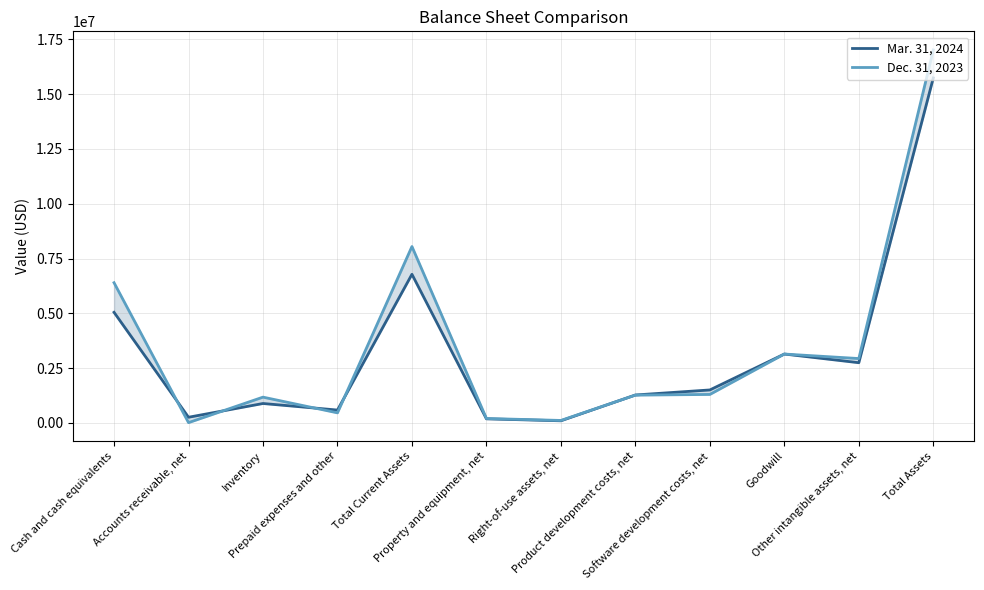

What is the maximum value shown in the chart?

17017180